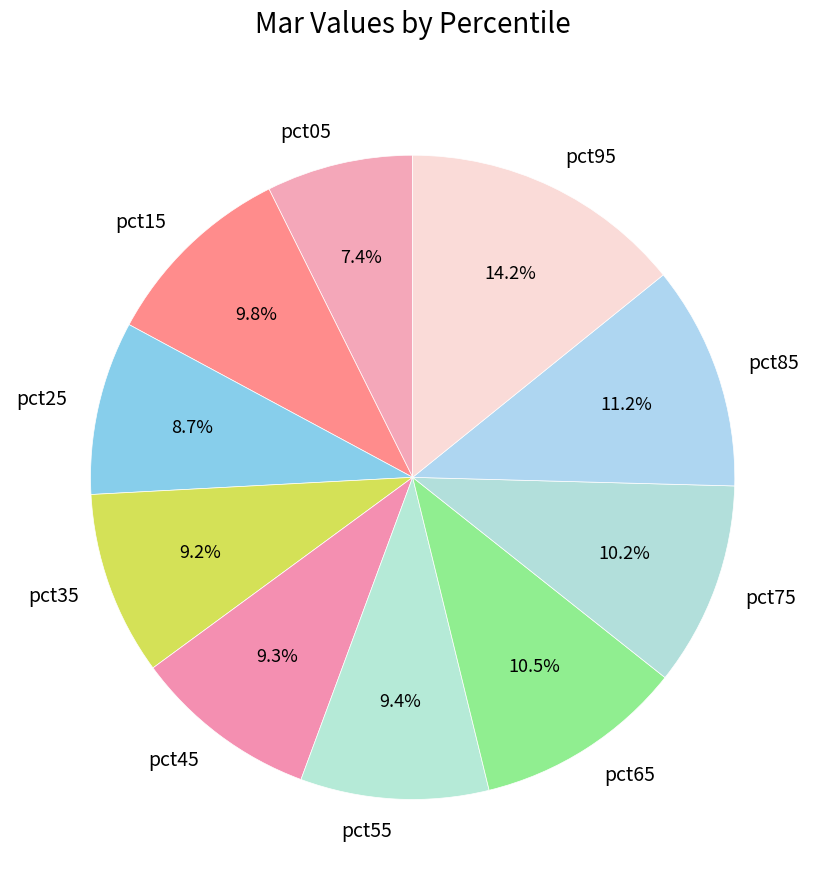

Is there a majority slice in this chart?

No